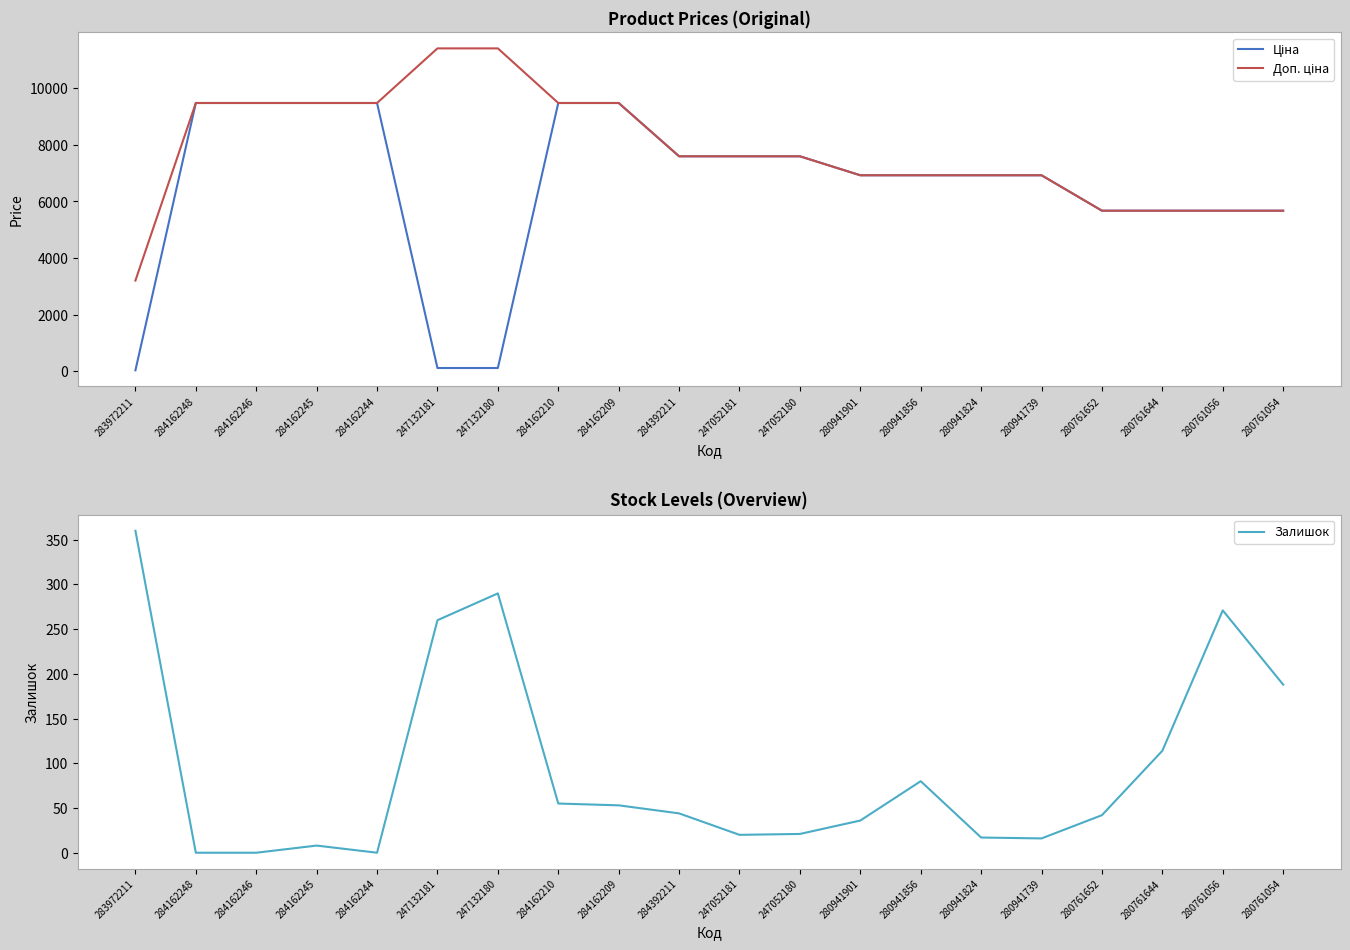

True or false: Залишок and Доп. ціна intersect in this chart.

False